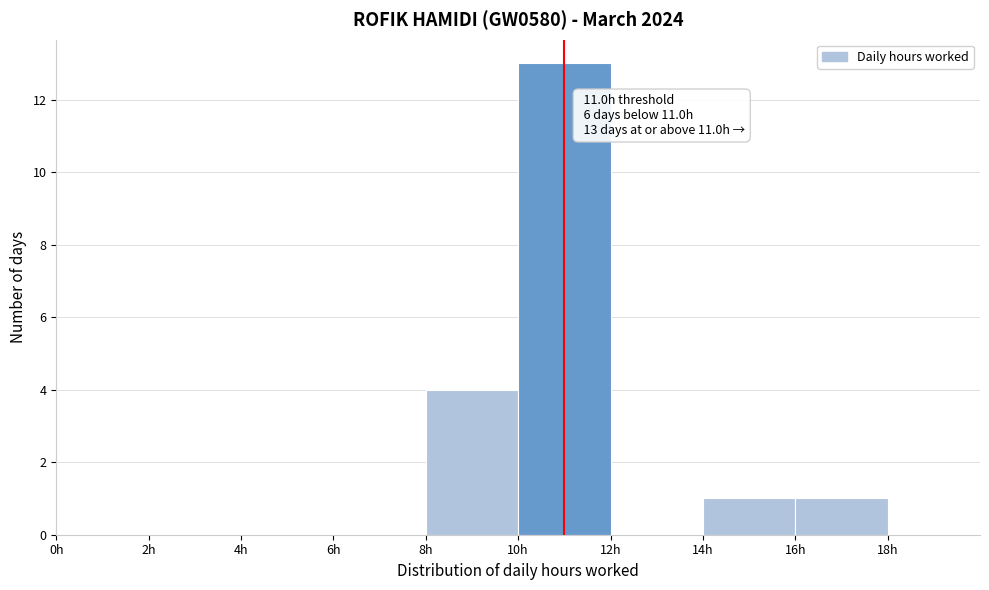

Which range on the x-axis has the tallest bar?

10 to 12